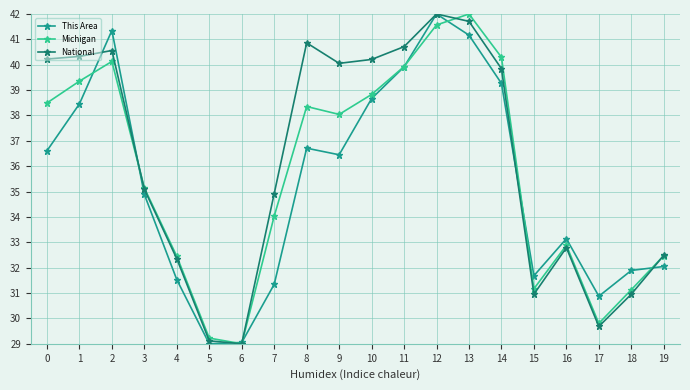

Where do National and This Area first cross each other?

1 and 2